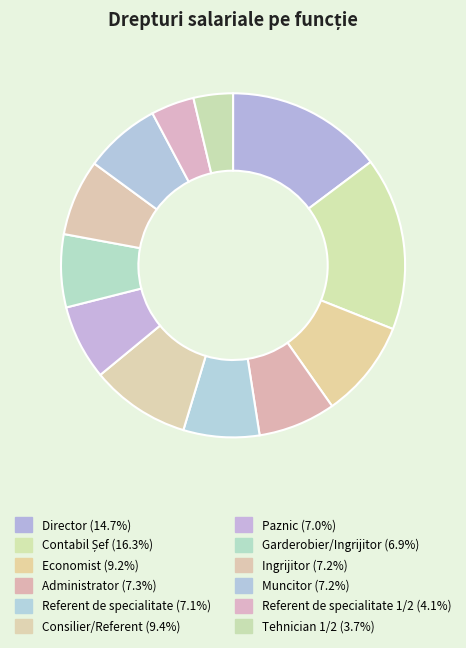

How many slices are in this pie chart?

12